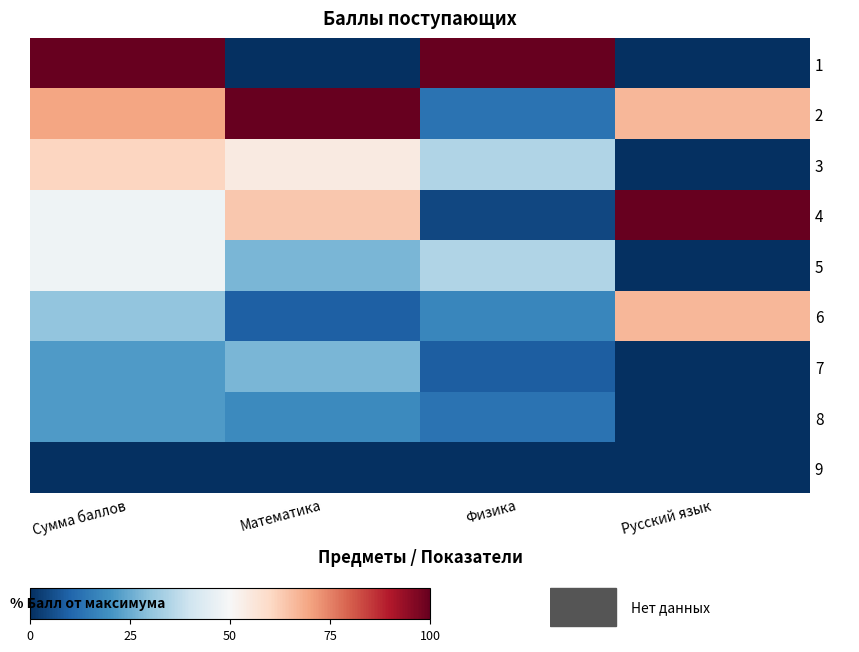

What is the difference between the highest and lowest values at Сумма баллов?

100.0